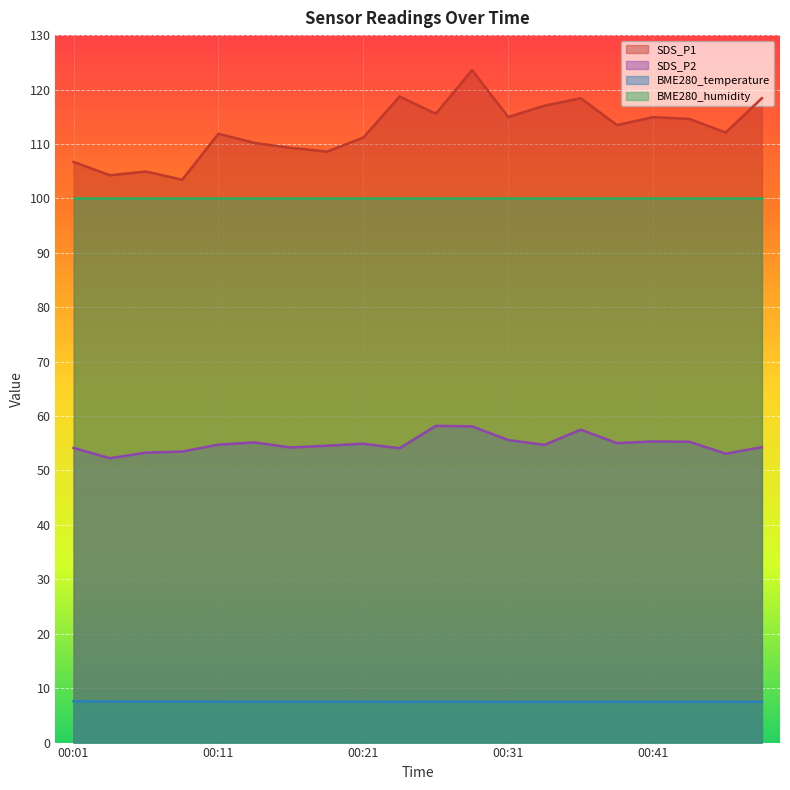

At which label is SDS_P1 closest to 113?

00:38